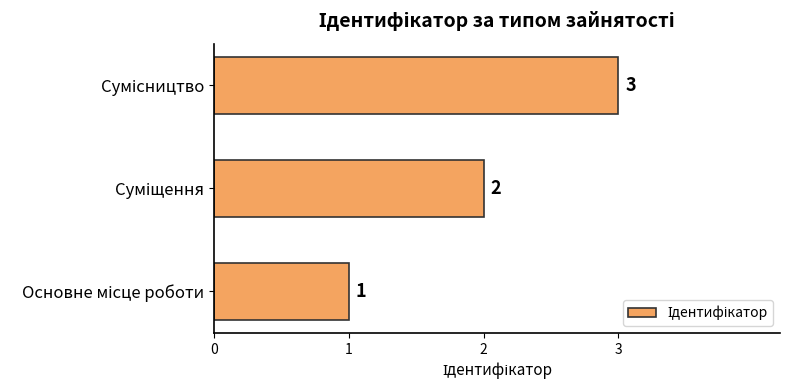

What is the sum of all values?

6